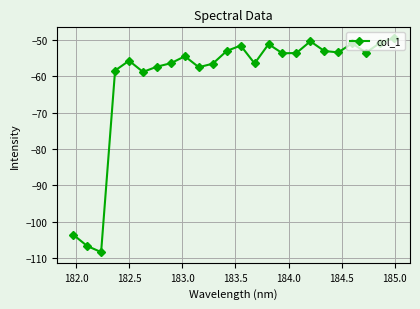

What is the value of the 24th point from the left?

-49.6